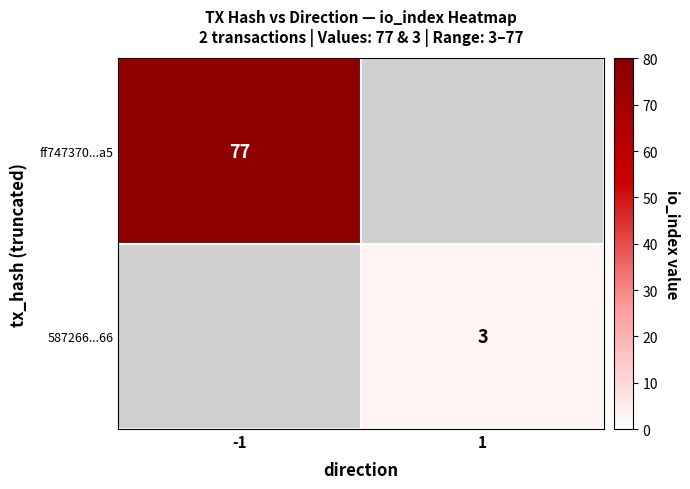

What is the minimum value shown in the chart?

3.0